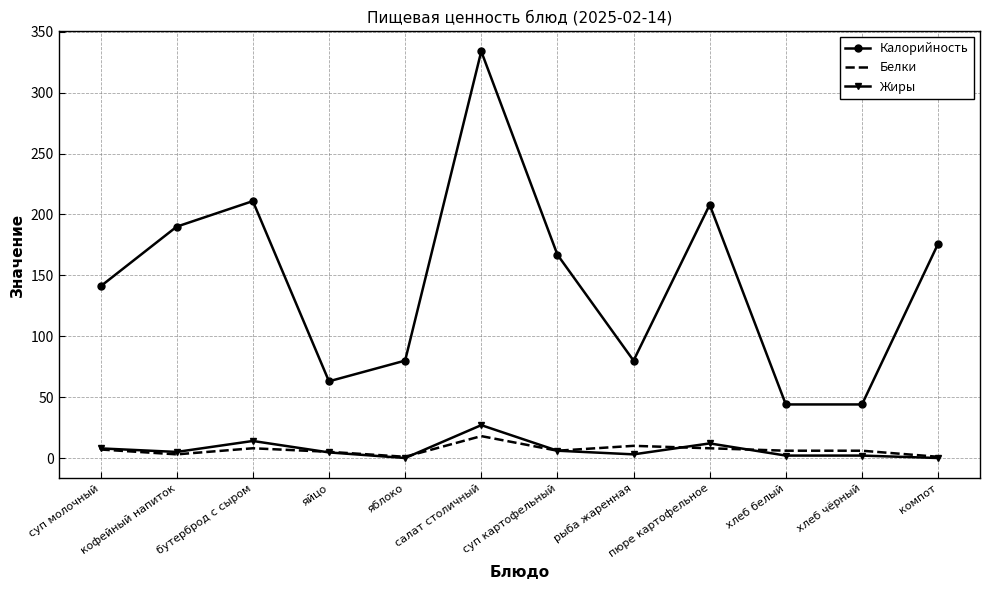

Which category has the highest value across all series?

салат столичный